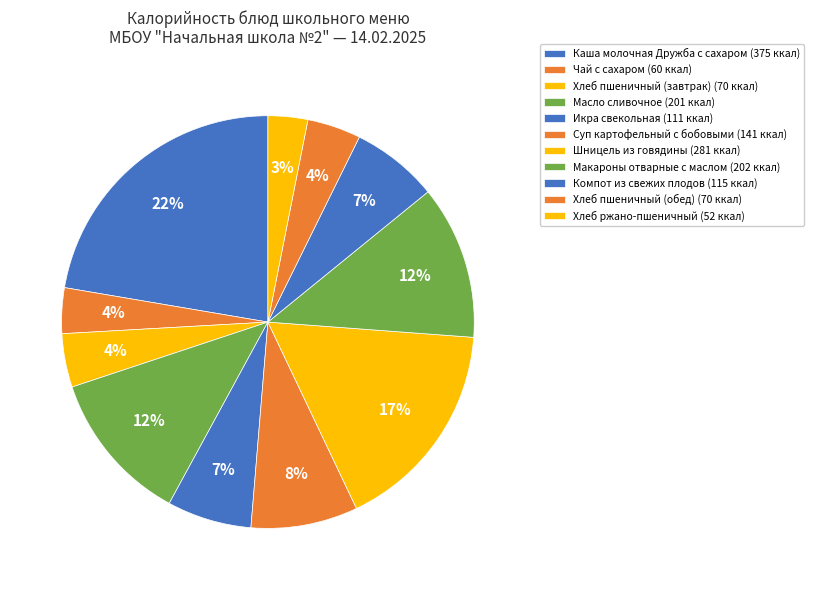

True or false: Шницель из говядины accounts for 17% of the total.

True